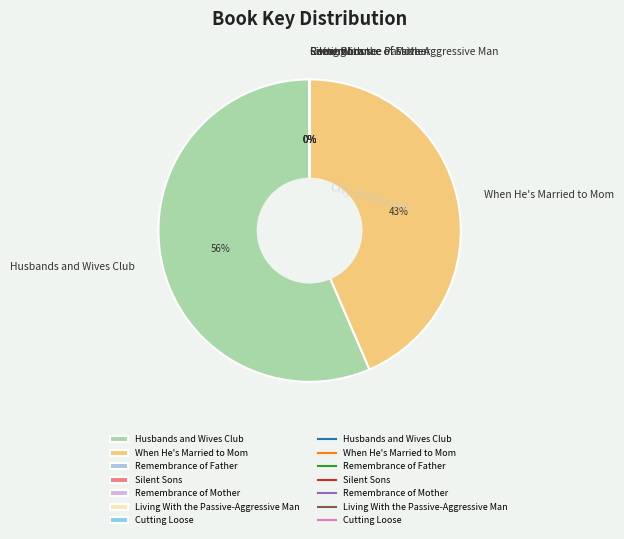

Is it true that Husbands and Wives Club is 56% of the pie?

True